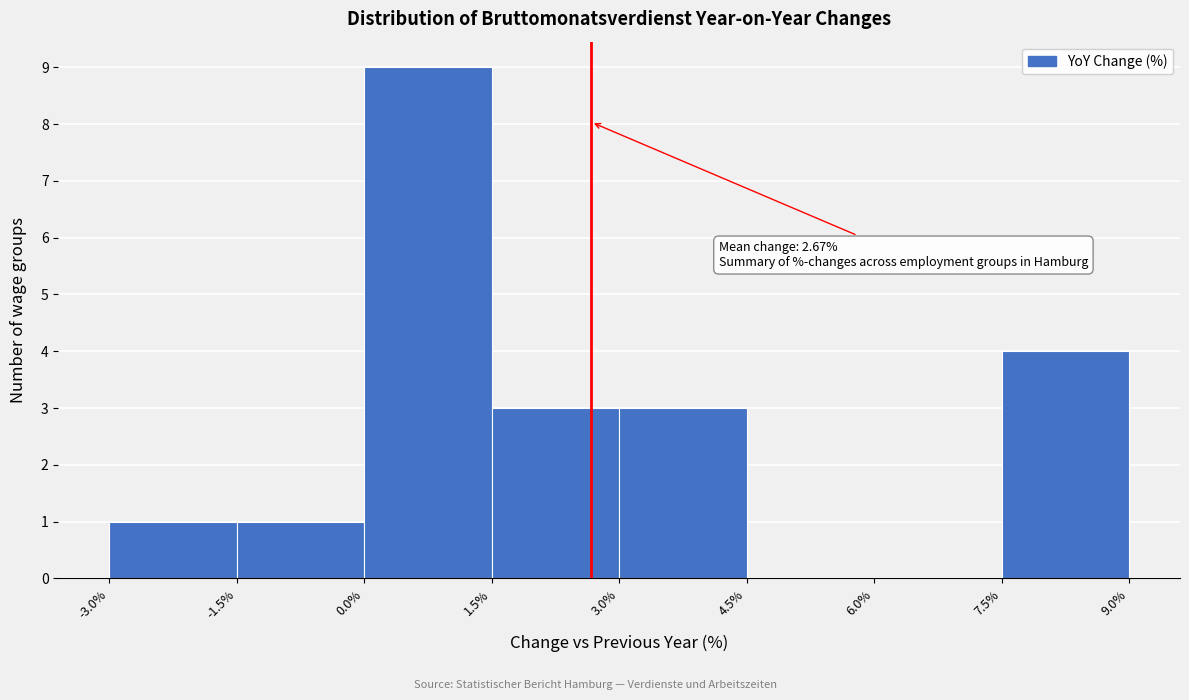

Over which range of the x-axis is the bar tallest?

0.0% to 1.5%